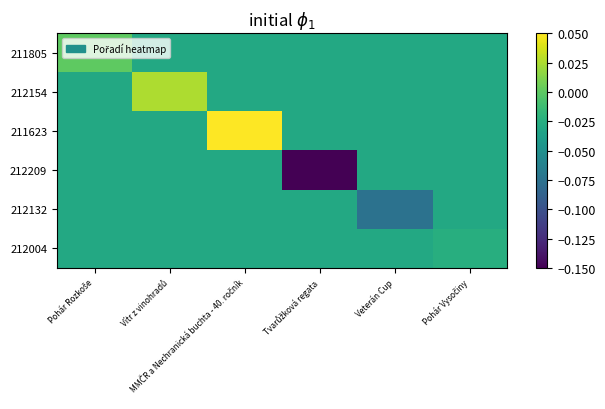

Reading left to right, what are all the values shown in this chart?

211805: Pohár Rozkoše=0.0	Vítr z vinohradů=-0.0	MMČR a Nechranická buchta - 40. ročník=-0.0	Tvarůžková regata=-0.0	Veterán Cup=-0.0	Pohár Vysočiny=-0.0
212154: Pohár Rozkoše=-0.0	Vítr z vinohradů=0.0	MMČR a Nechranická buchta - 40. ročník=-0.0	Tvarůžková regata=-0.0	Veterán Cup=-0.0	Pohár Vysočiny=-0.0
211623: Pohár Rozkoše=-0.0	Vítr z vinohradů=-0.0	MMČR a Nechranická buchta - 40. ročník=0.1	Tvarůžková regata=-0.0	Veterán Cup=-0.0	Pohár Vysočiny=-0.0
212209: Pohár Rozkoše=-0.0	Vítr z vinohradů=-0.0	MMČR a Nechranická buchta - 40. ročník=-0.0	Tvarůžková regata=-0.1	Veterán Cup=-0.0	Pohár Vysočiny=-0.0
212132: Pohár Rozkoše=-0.0	Vítr z vinohradů=-0.0	MMČR a Nechranická buchta - 40. ročník=-0.0	Tvarůžková regata=-0.0	Veterán Cup=-0.1	Pohár Vysočiny=-0.0
212004: Pohár Rozkoše=-0.0	Vítr z vinohradů=-0.0	MMČR a Nechranická buchta - 40. ročník=-0.0	Tvarůžková regata=-0.0	Veterán Cup=-0.0	Pohár Vysočiny=-0.0